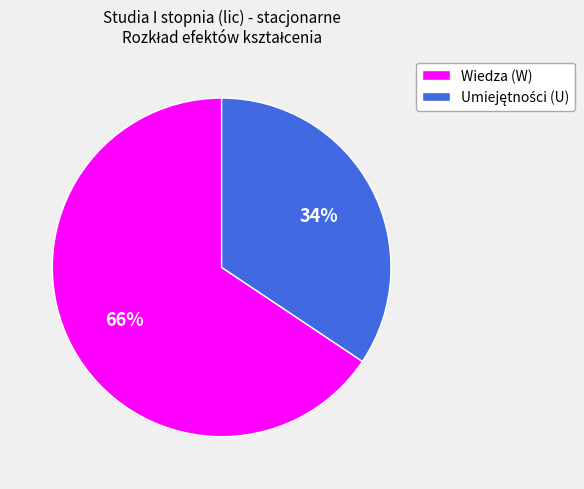

Is it true that Wiedza (W) is 66% of the pie?

True